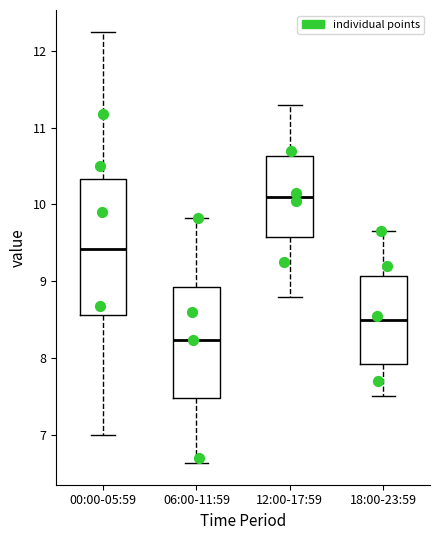

Reading left to right, read every box against the y-axis: the position of its median line, the range the box covers, and the ends of its whiskers. The values are not printed on the chart, so give them approximately, as read against the axis.

00:00-05:59: median 9.4, box 8.6 to 10.3, whiskers 7.0 to 12.3
06:00-11:59: median 8.2, box 7.5 to 8.9, whiskers 6.6 to 9.8
12:00-17:59: median 10.1, box 9.6 to 10.6, whiskers 8.8 to 11.3
18:00-23:59: median 8.5, box 7.9 to 9.1, whiskers 7.5 to 9.7